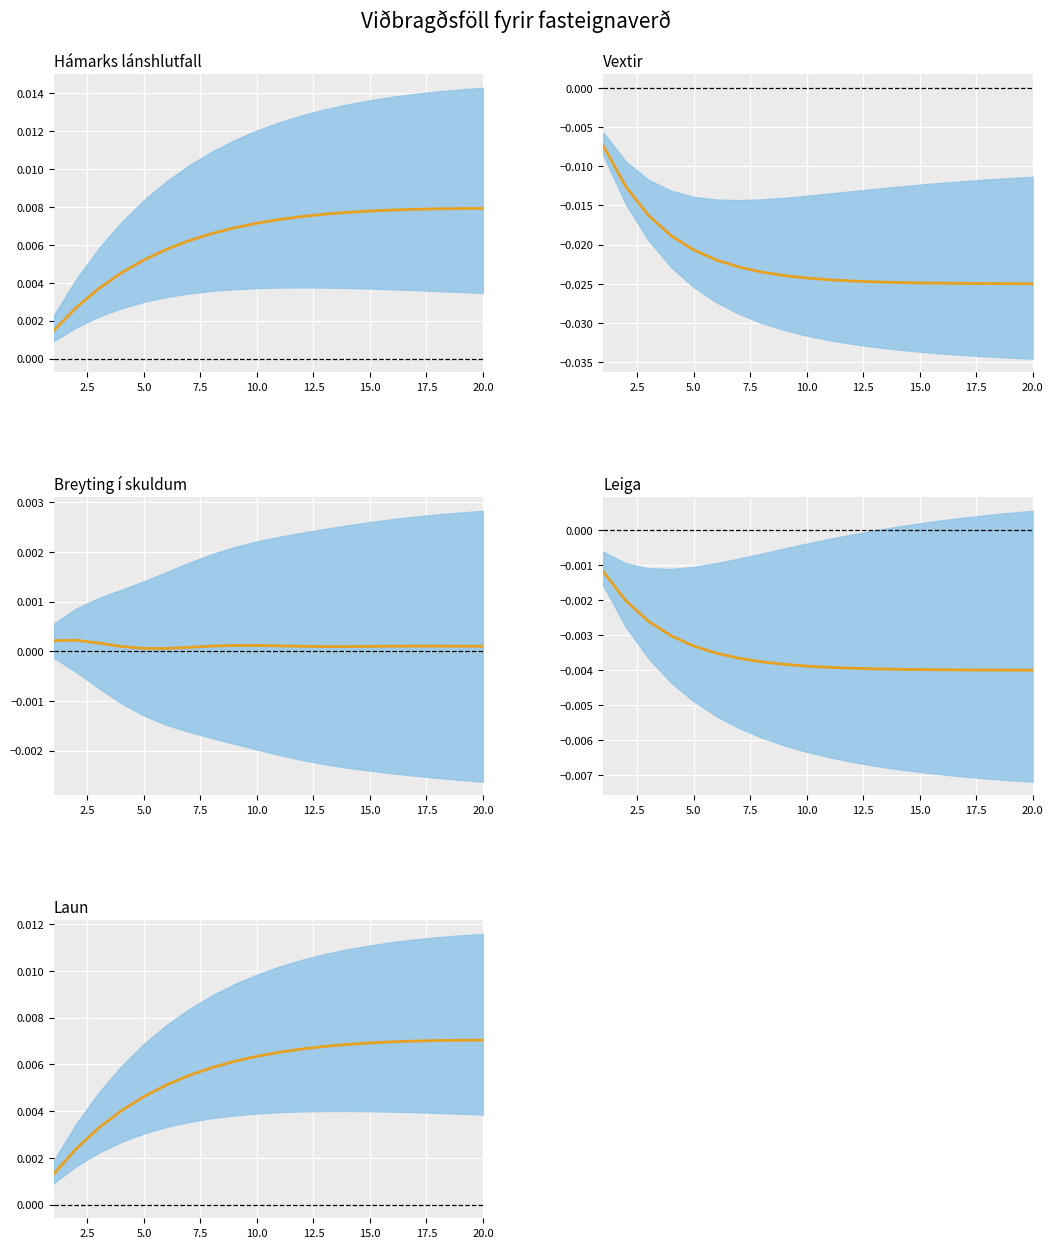

The value at 15.0 is 0.0. True or false?

True